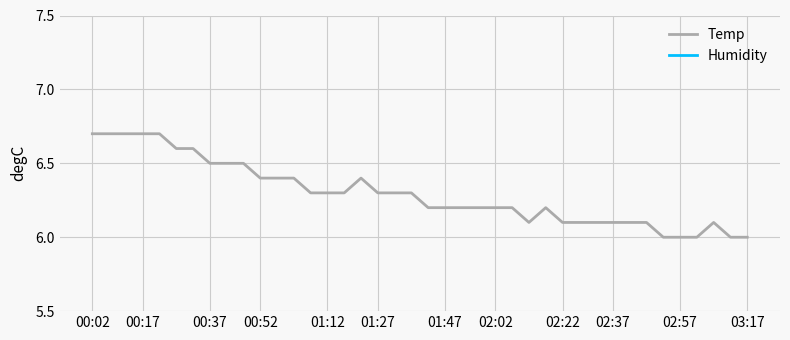

The Temp series shows 6.1 at 02:22. True or false?

True